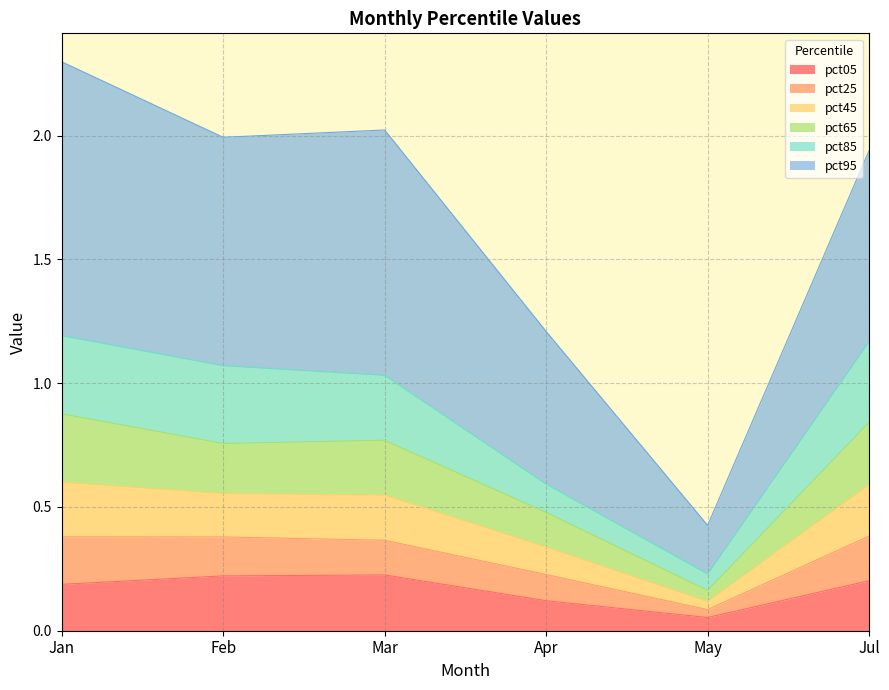

What is the total value across all series at Feb?

2.0